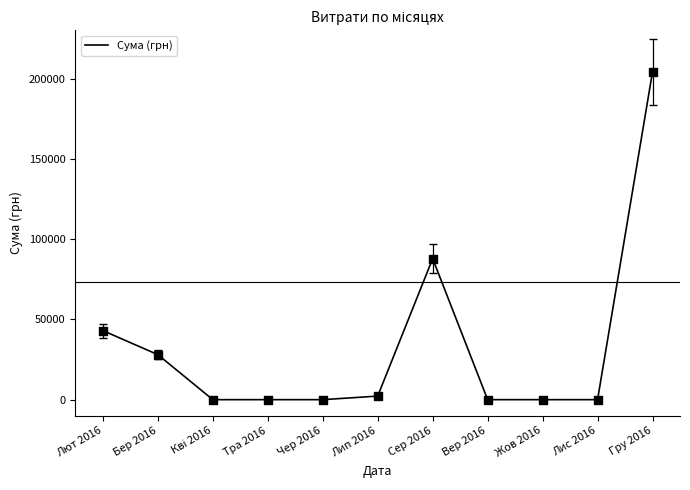

Between Лют 2016 and Вер 2016, which is larger?

Лют 2016